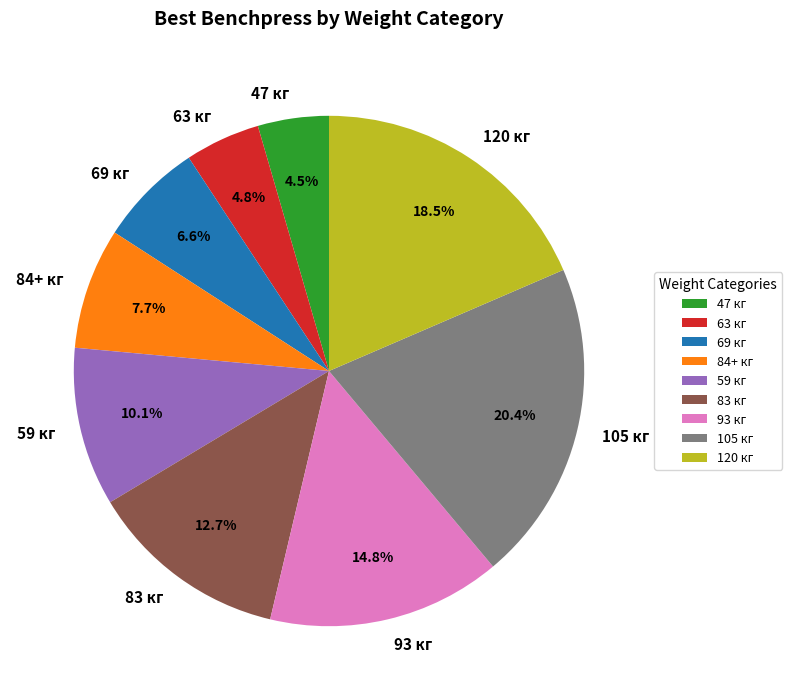

Which category has the biggest portion of the pie?

105 кг